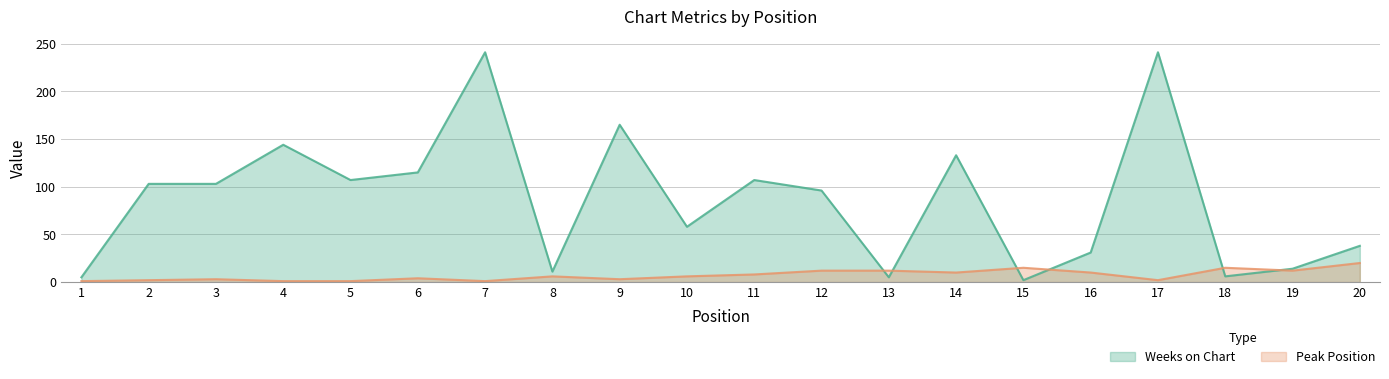

At which category is the sum across all series the highest?

17